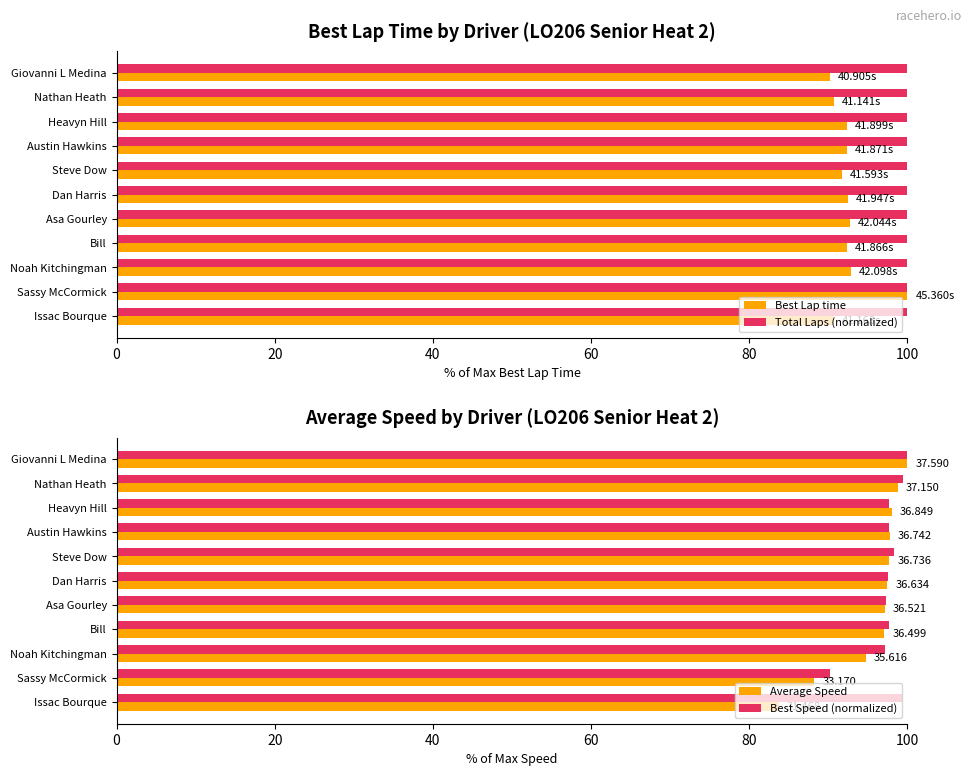

Which category has the highest value in the Best Lap time series?

Sassy McCormick